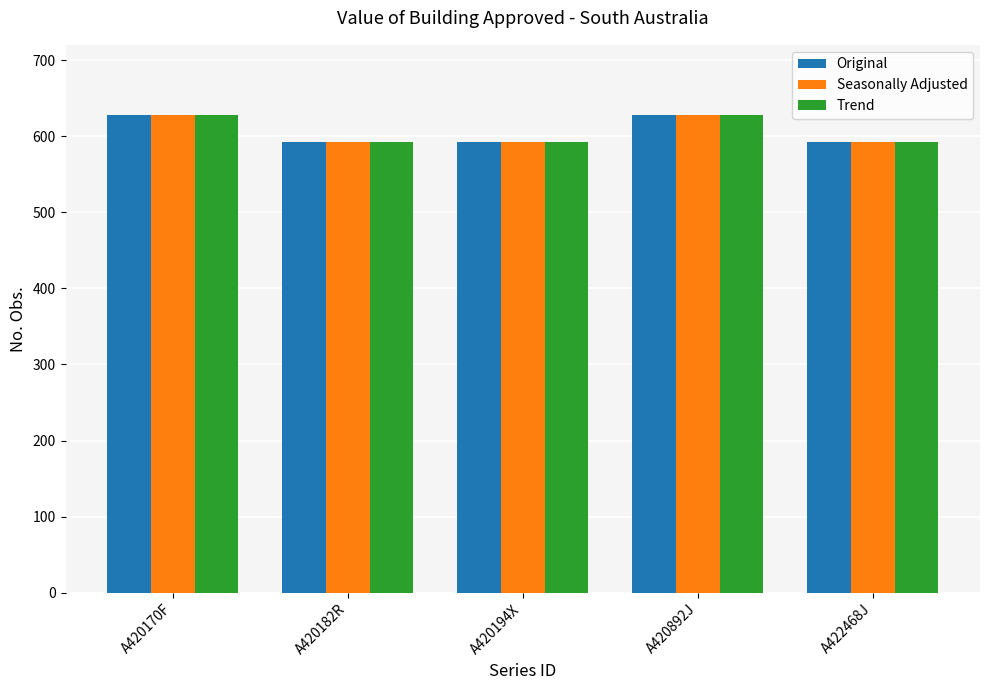

What is the sum of all Trend values?

3032